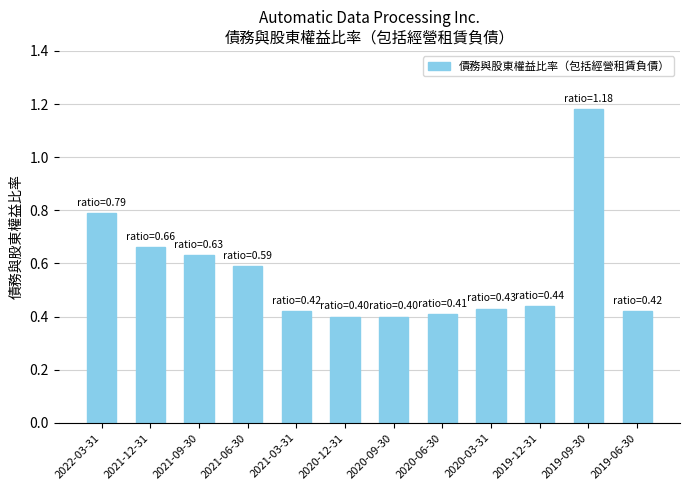

Does the chart contain any negative values?

No